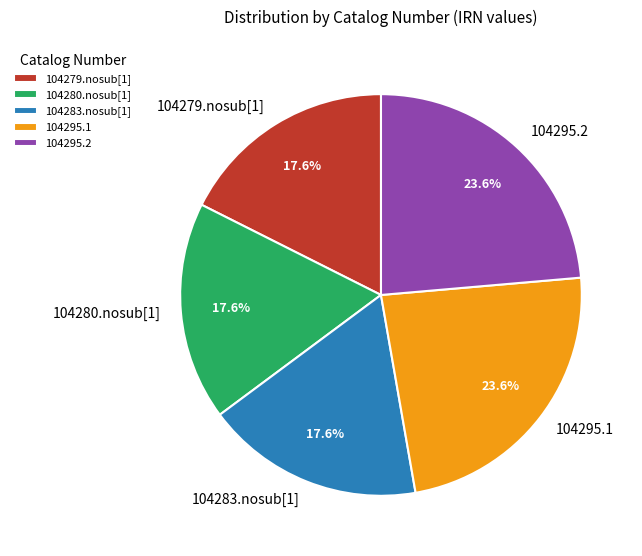

Between 104295.1 and 104283.nosub[1], which is larger?

104295.1